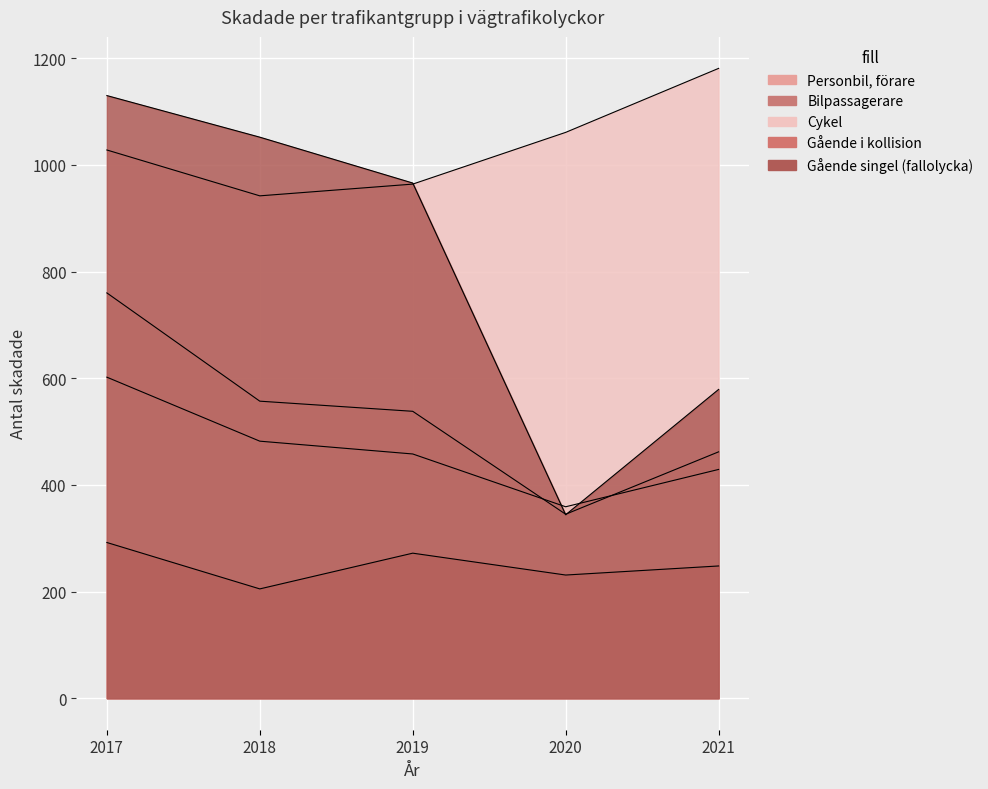

Reading left to right, what are all the values shown in this chart?

Personbil, förare: 602	482	458	359	429
Bilpassagerare: 760	557	538	345	462
Cykel: 1028	942	964	1061	1181
Gående i kollision: 292	205	272	231	248
Gående singel (fallolycka): 1130	1052	966	344	579